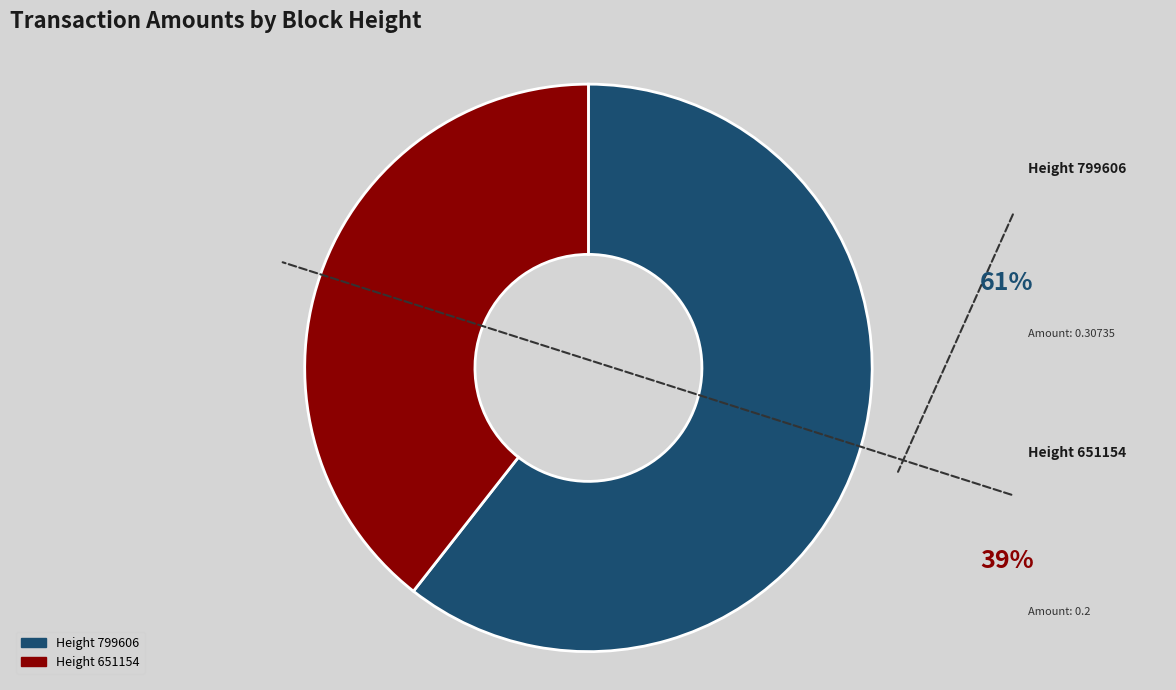

Is there a majority slice in this chart?

Yes